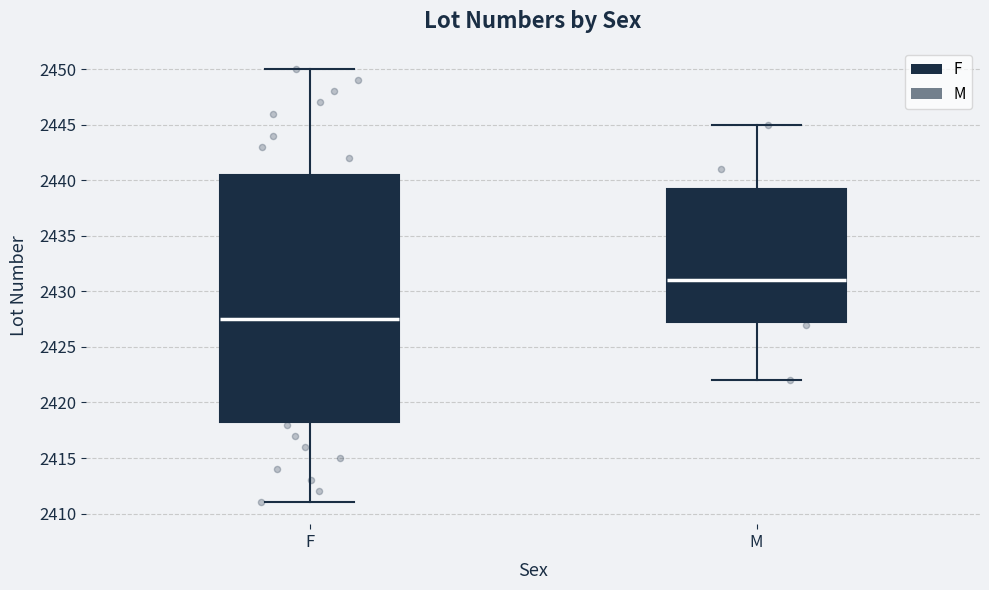

Which box has the lowest median line?

F